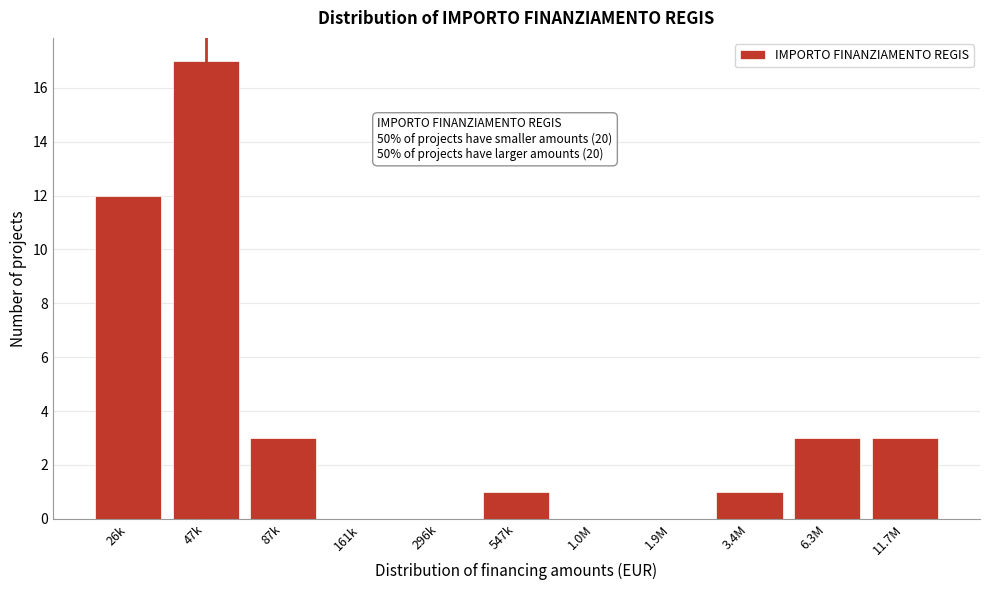

Reading right to left, transcribe all the data shown in this chart.

11.7M=3	6.3M=3	3.4M=1	1.9M=0	1.0M=0	547k=1	296k=0	161k=0	87k=3	47k=17	26k=12